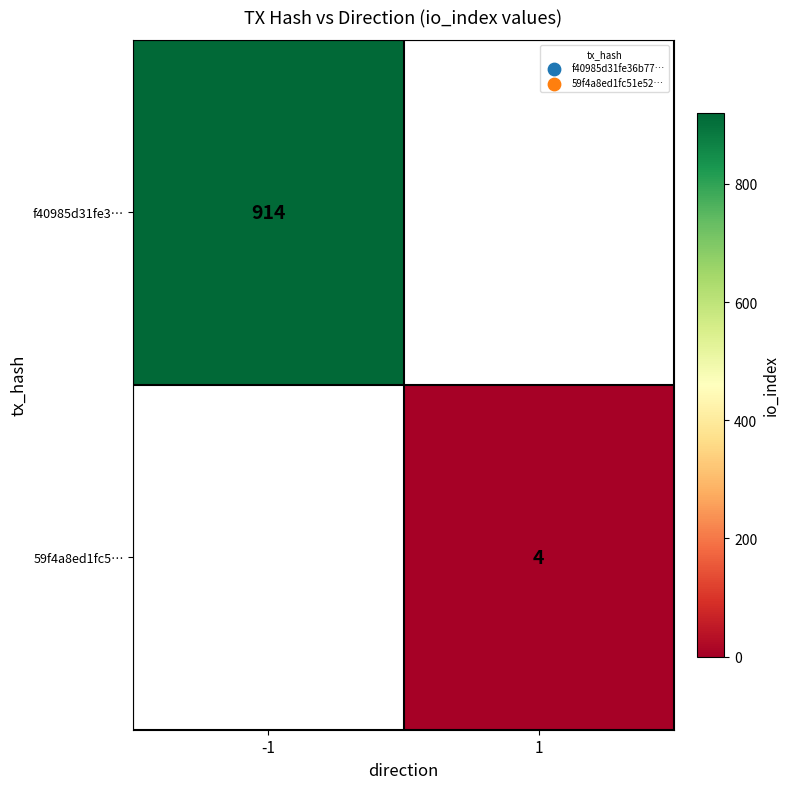

Is it true that f40985d31fe3… equals 914 at -1?

True